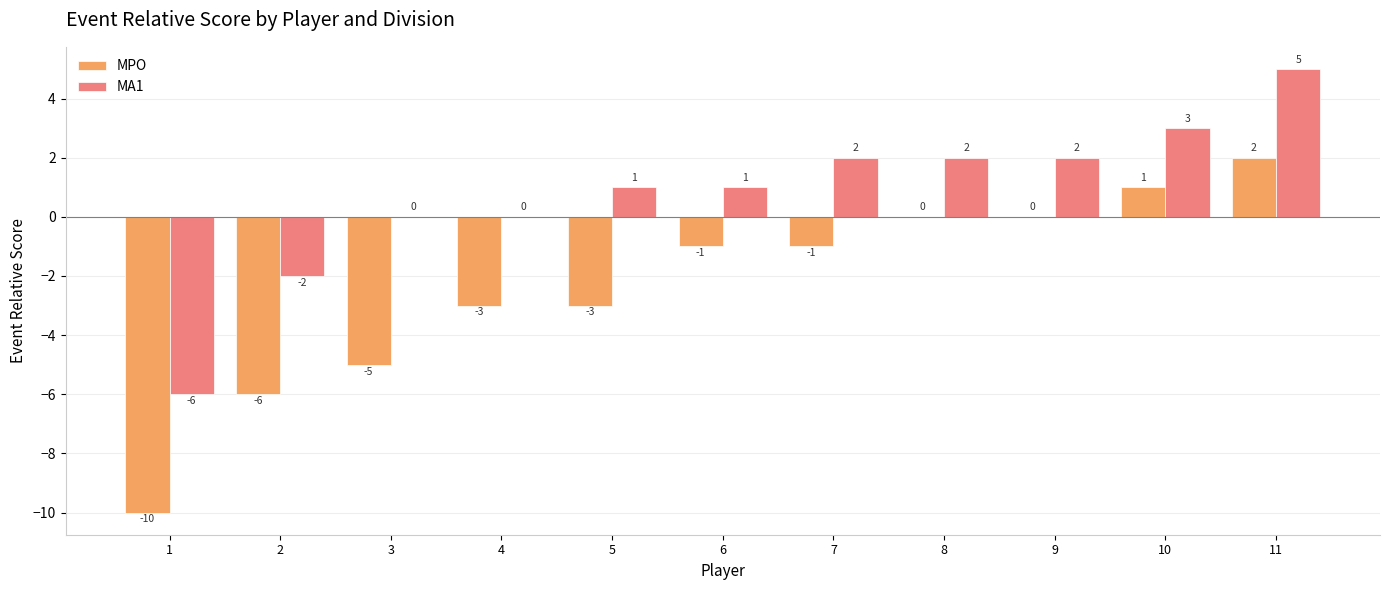

Are the bars horizontal?

No